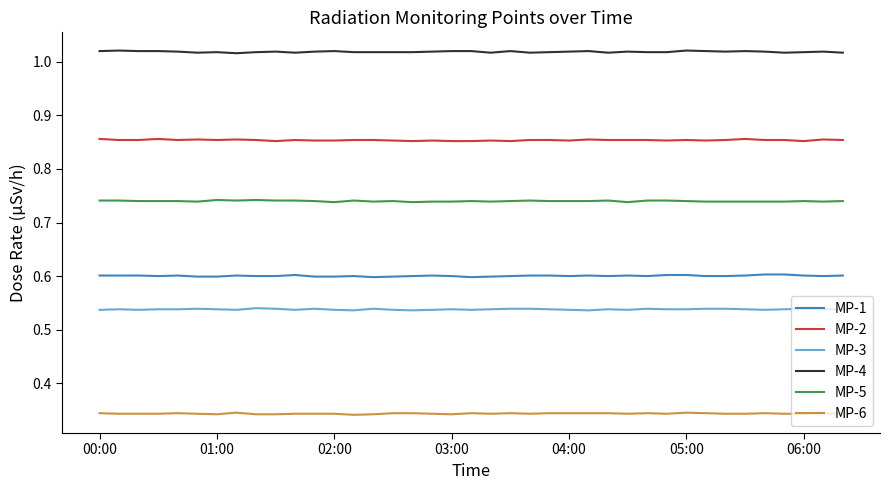

True or false: MP-6 and MP-4 cross at least once.

False